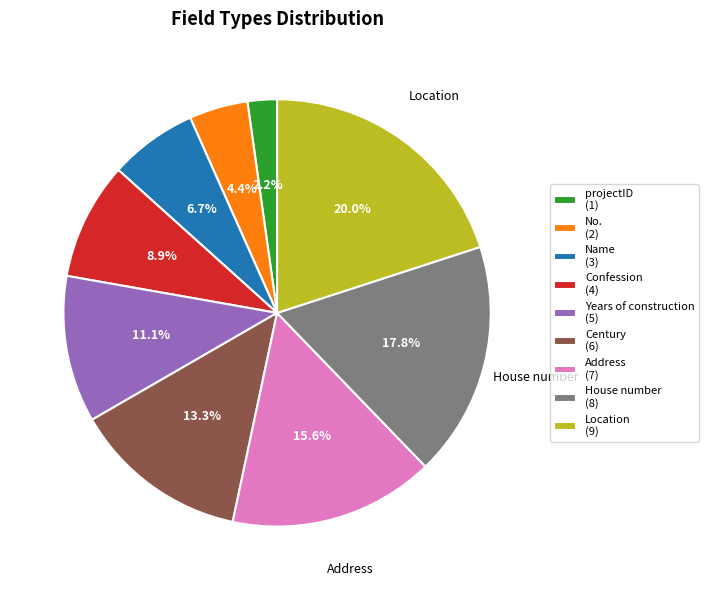

Is No. the majority of the pie?

No